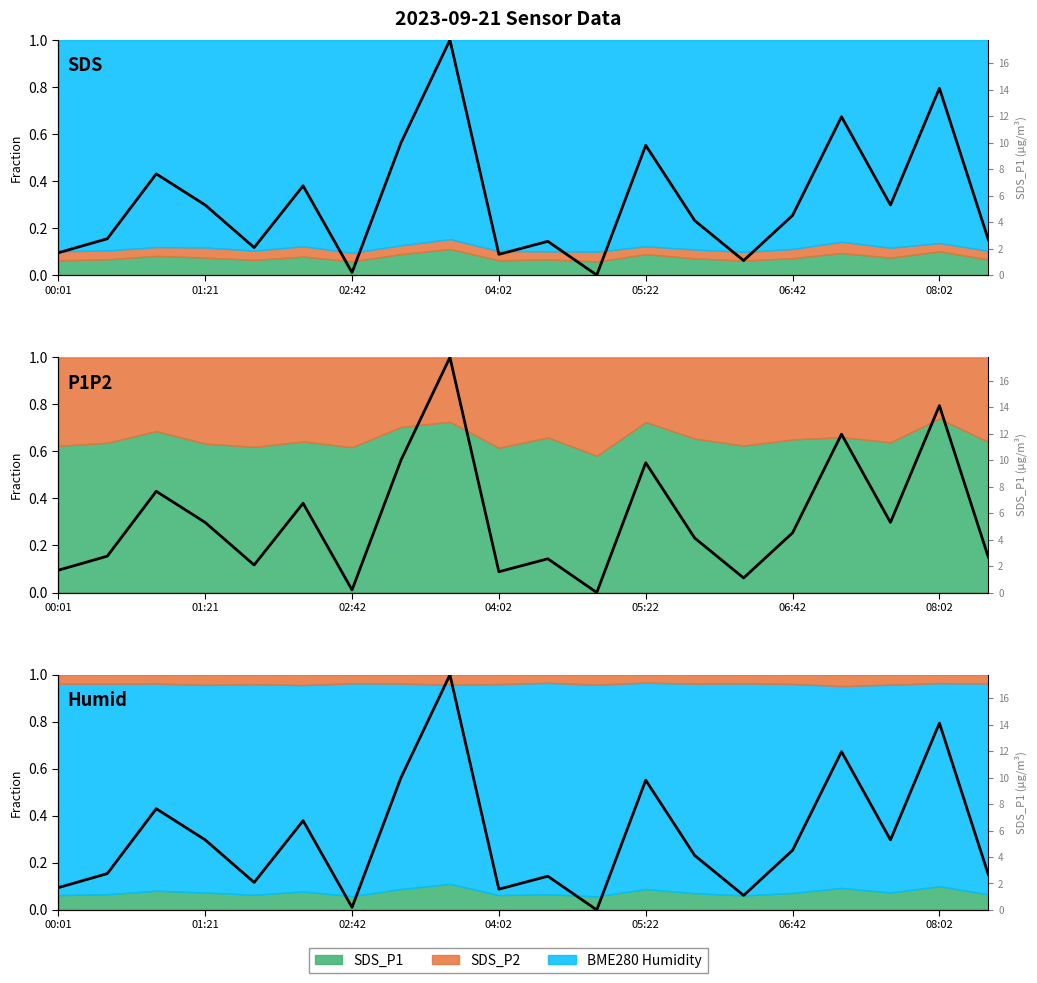

How many lines are shown in the chart?

1